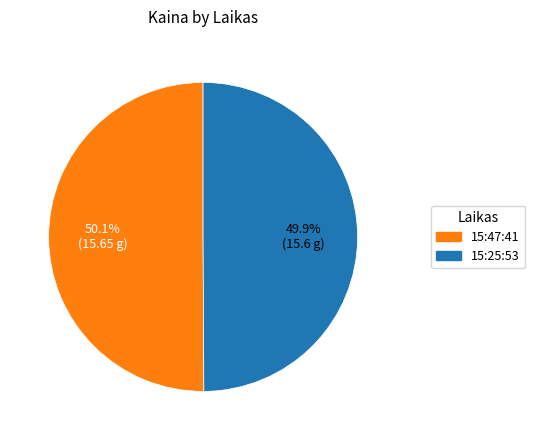

What portion of the pie excludes 15:25:53?

50.1%